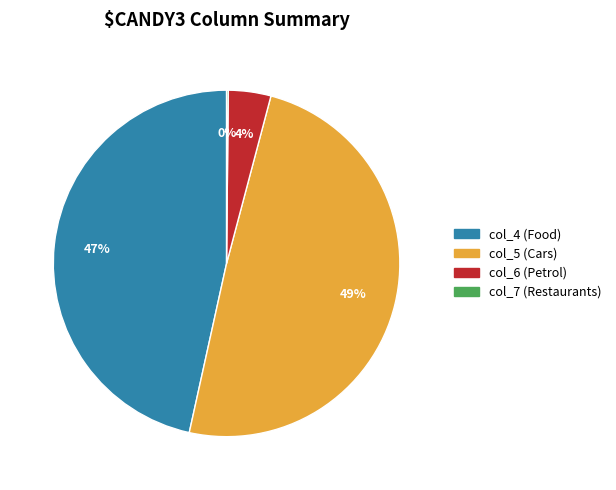

Which has a higher value, col_4 (Food) or col_5 (Cars)?

col_5 (Cars)